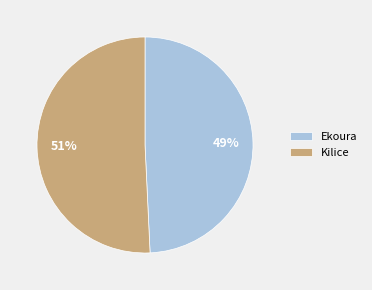

To the nearest percent, what is the combined percentage of Kilice and Ekoura?

100%